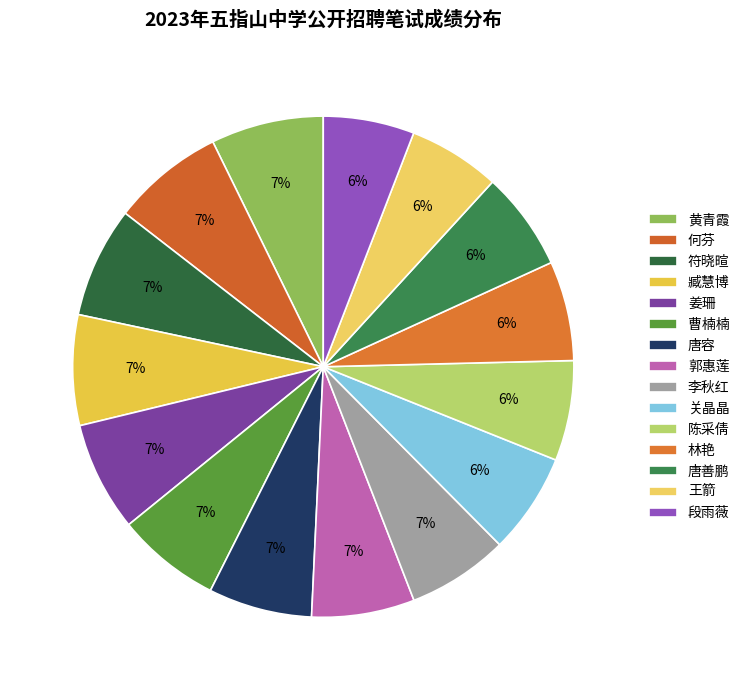

Rank the categories by value from lowest to highest.

段雨薇, 王箭, 唐善鹏, 林艳, 陈采倩, 关晶晶, 李秋红, 郭惠莲, 唐容, 曹楠楠, 姜珊, 臧慧博, 符晓暄, 何芬, 黄青霞